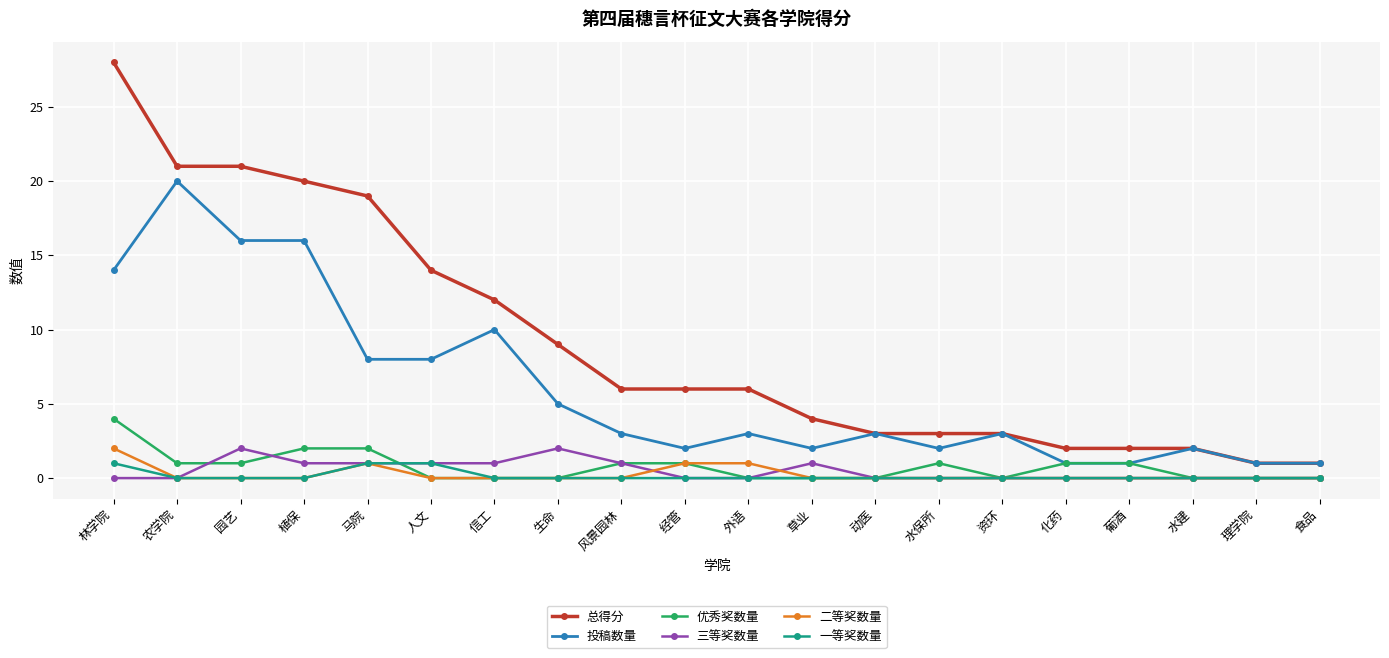

How many 三等奖数量 values are between 0 and 1?

18